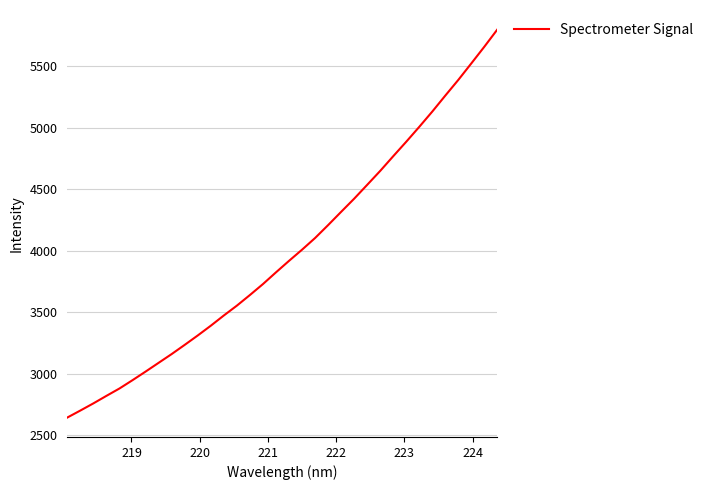

Is this an area chart (filled region under the line)?

No